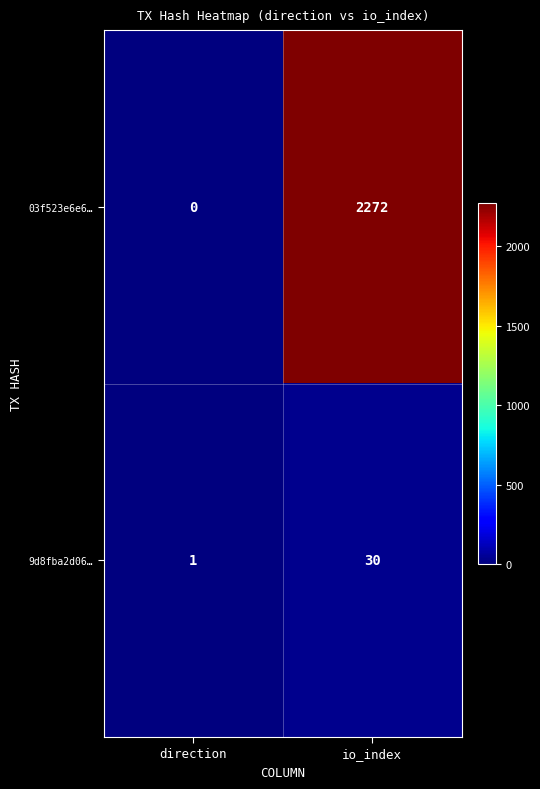

What is the greatest value displayed?

2272